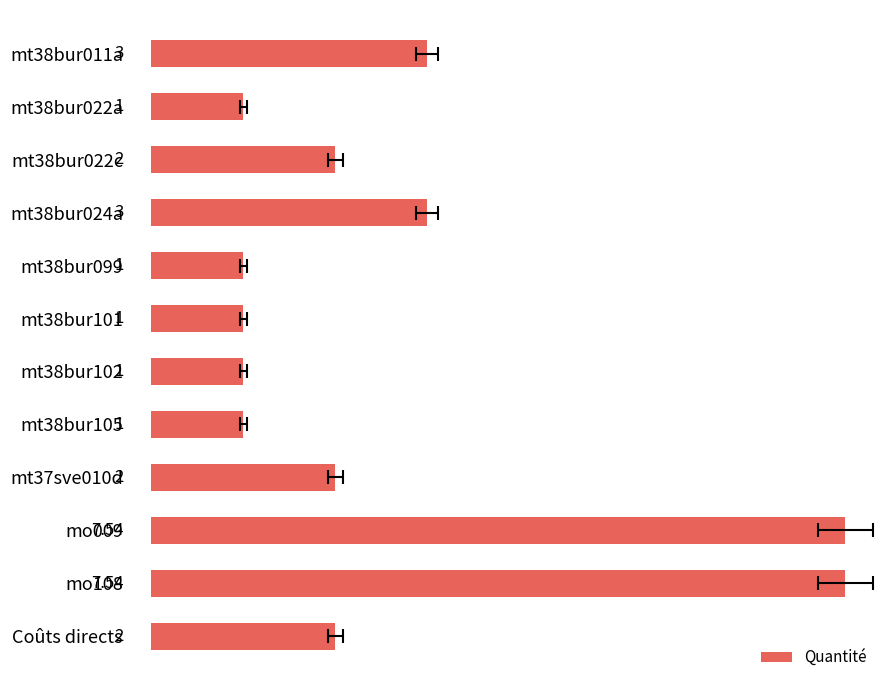

Count the number of categories in the chart.

12